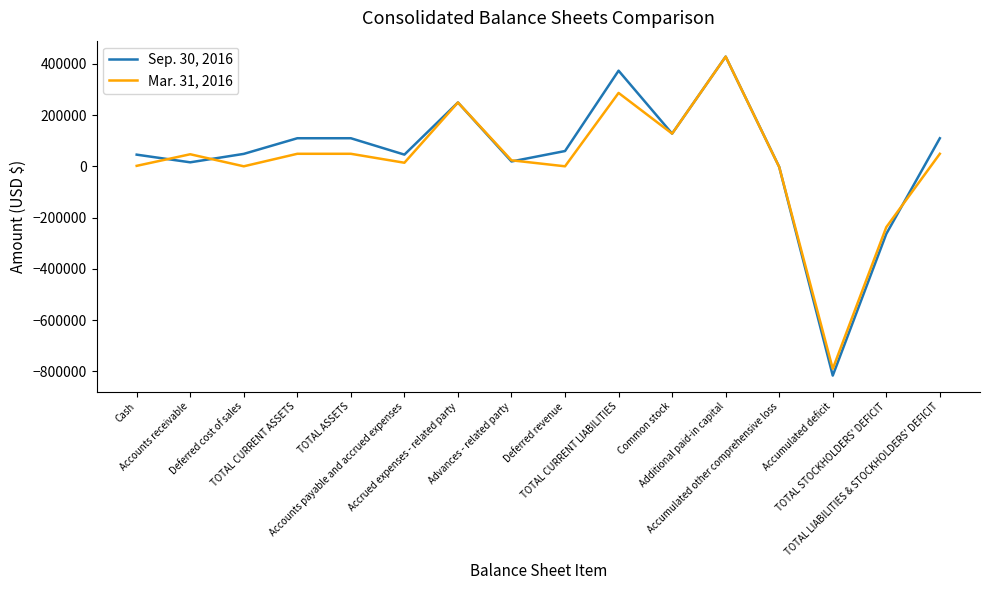

What is the difference between the second highest and second lowest values in the Mar. 31, 2016 series?

523669